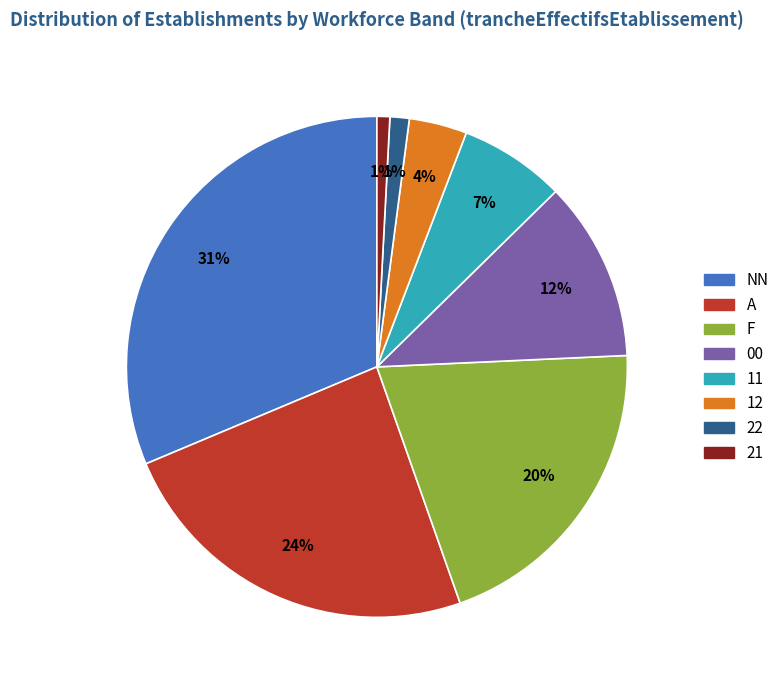

What percentage is the 22 slice, to the nearest percent?

1%